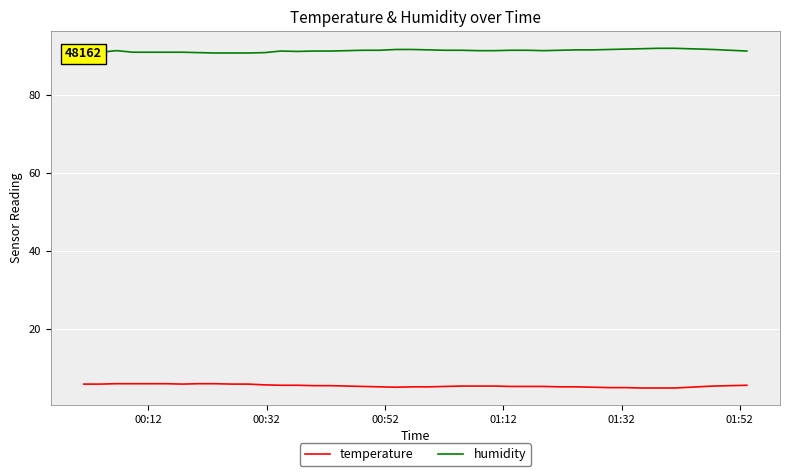

Which series has the largest total across all categories?

humidity